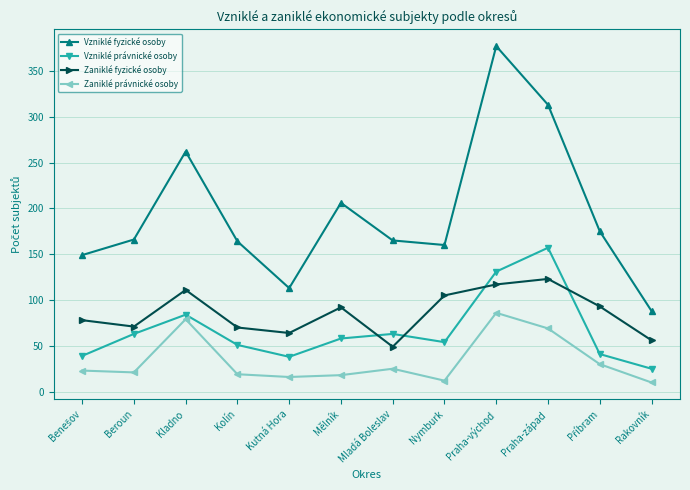

The value of Vzniklé právnické osoby at Praha-západ is 84. True or false?

False